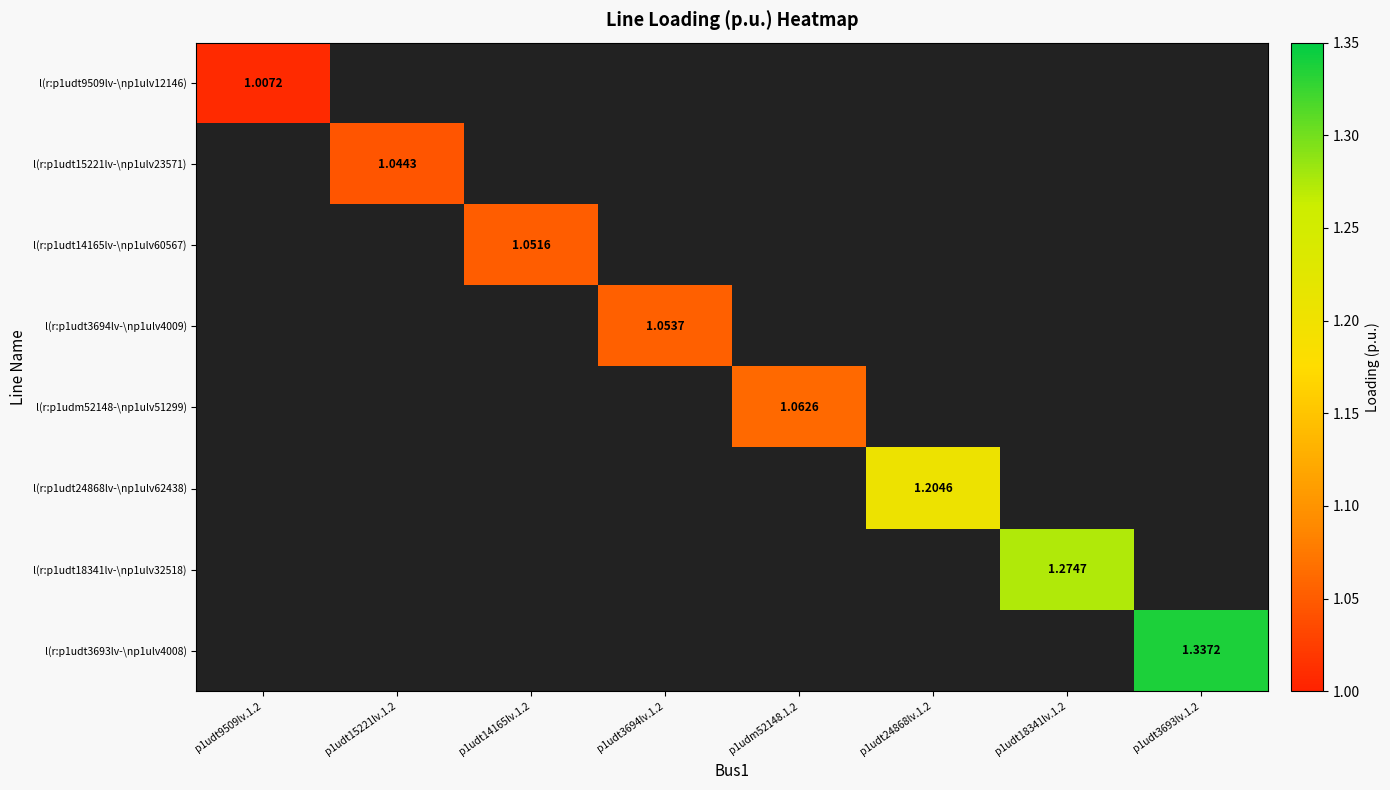

At how many categories does at least one series exceed 1?

8